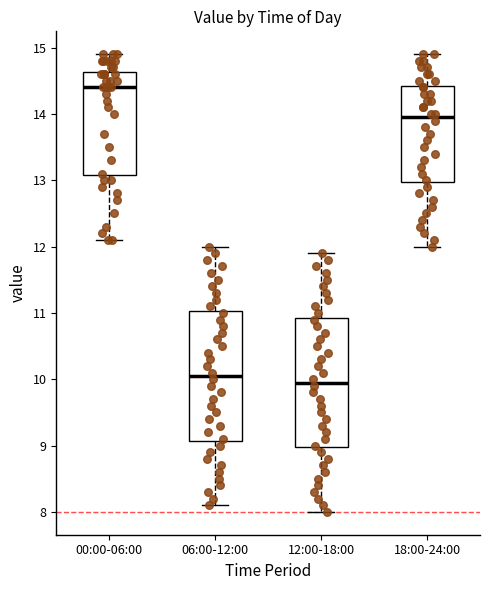

Reading left to right, transcribe this box plot: for each box, give where its median line is, the range the box spans, and where its two whiskers end, as read against the y-axis. The values are not printed on the chart, so give them approximately, as read against the axis.

00:00-06:00: median 14.4, box 13.1 to 14.6, whiskers 12.1 to 14.9
06:00-12:00: median 10.1, box 9.1 to 11.0, whiskers 8.1 to 12.0
12:00-18:00: median 10.0, box 9.0 to 10.9, whiskers 8.0 to 11.9
18:00-24:00: median 14.0, box 13.0 to 14.4, whiskers 12.0 to 14.9